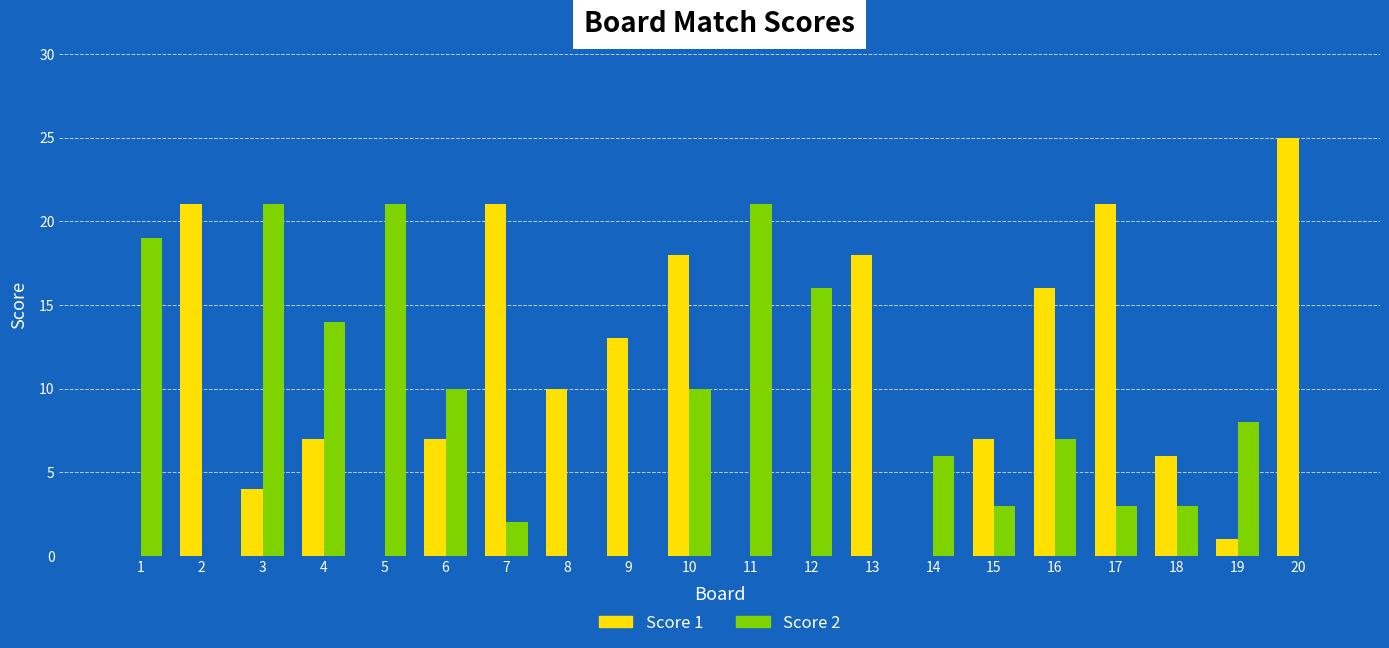

At which label is Score 1 closest to 12?

9